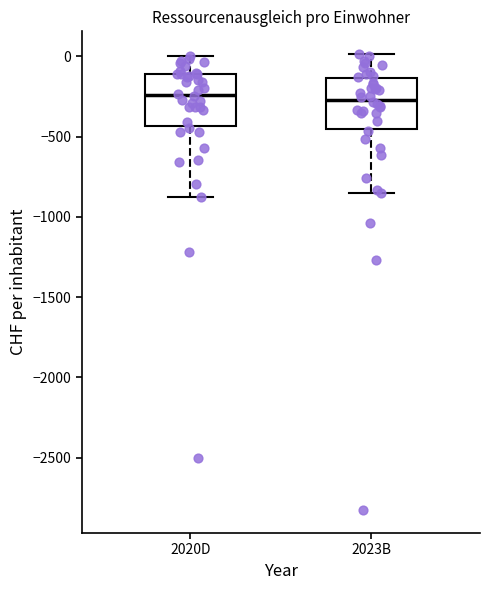

Where does the upper whisker of the box for 2020D end on the y-axis? The values are not printed on the chart, so give them approximately, as read against the axis.

0